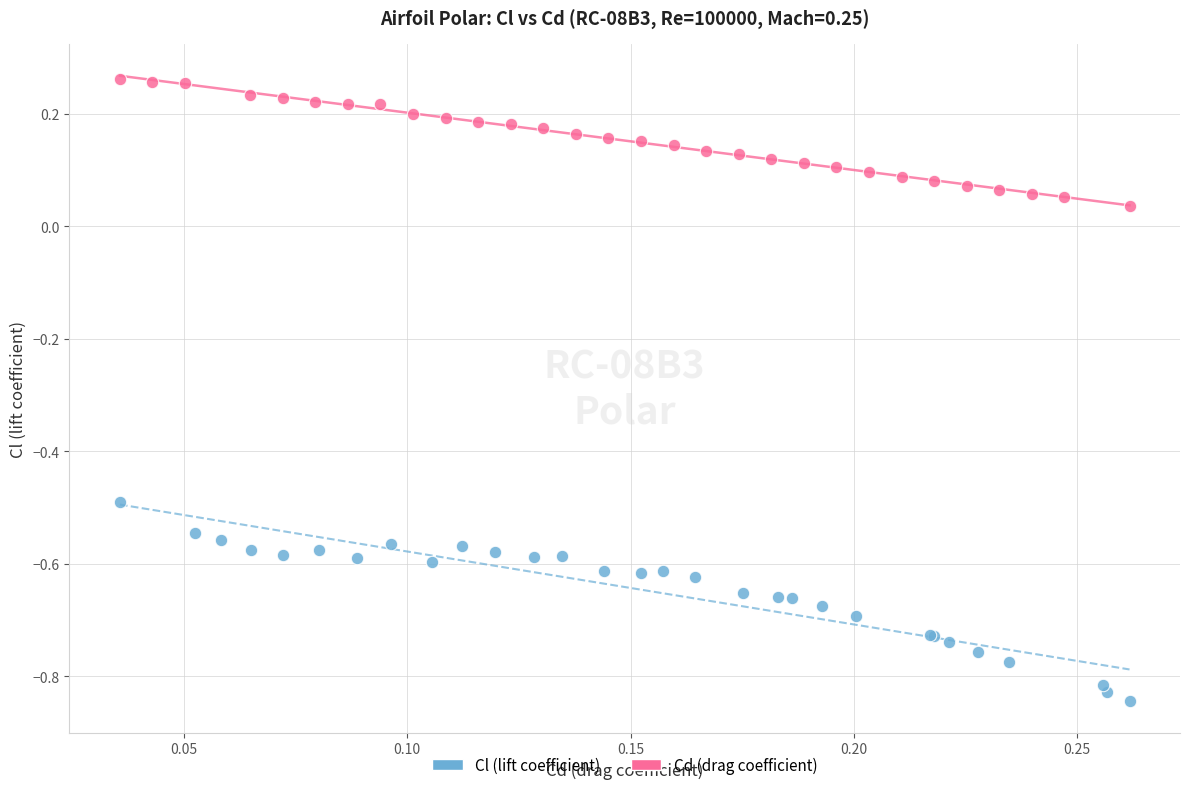

Which series contains the highest Y value?

Cd (drag coefficient)